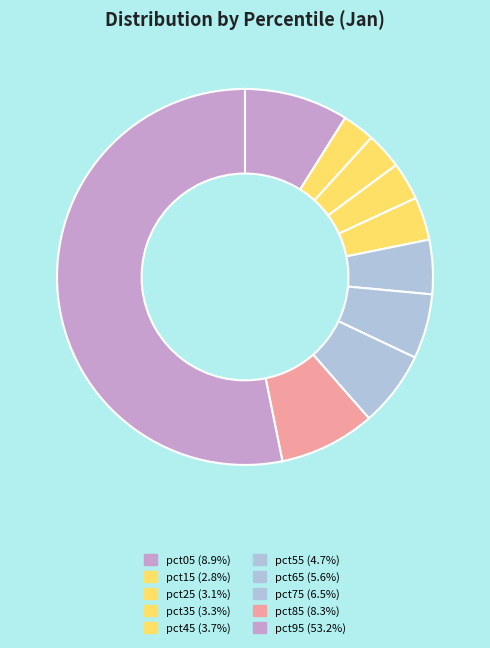

Do pct35 and pct15 together represent more than half of the pie?

No